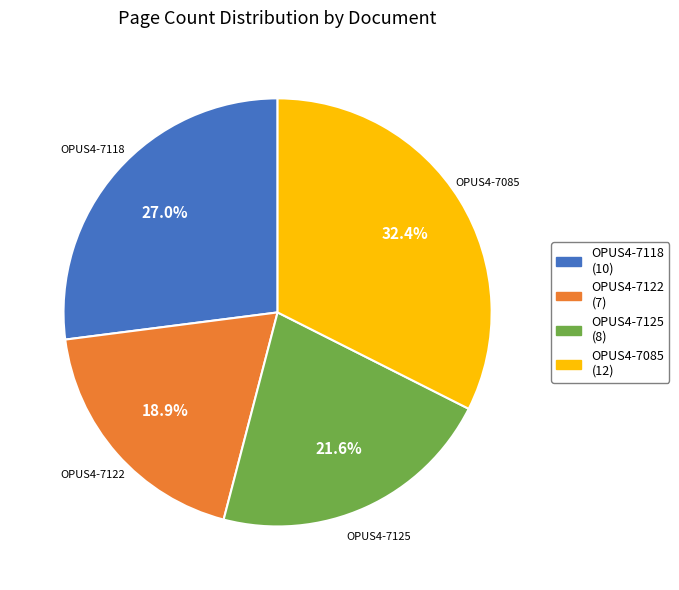

Between OPUS4-7122 and OPUS4-7085, which is larger?

OPUS4-7085